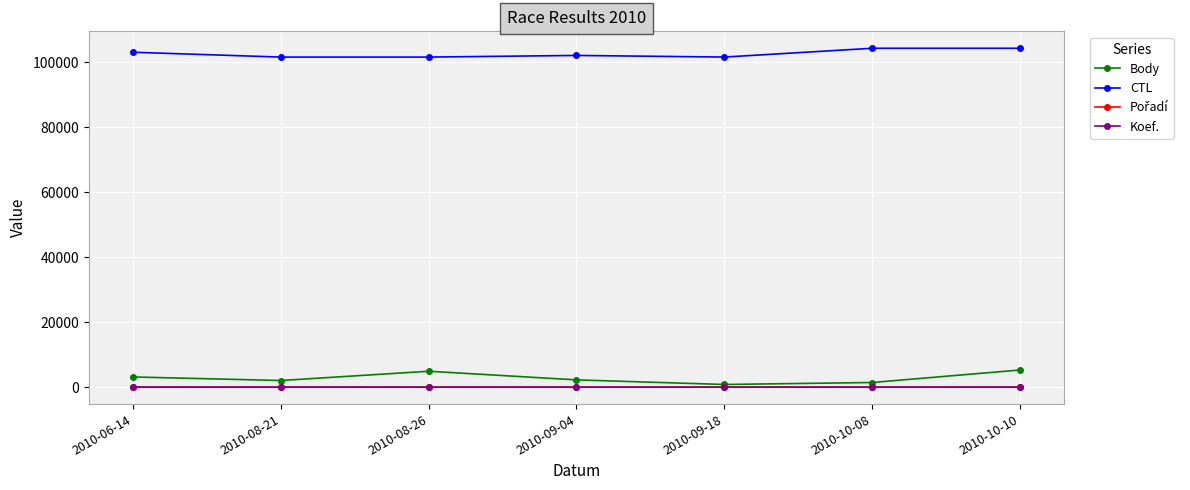

Is the value of Koef. at 2010-10-08 greater than the value of Body at 2010-10-10?

No